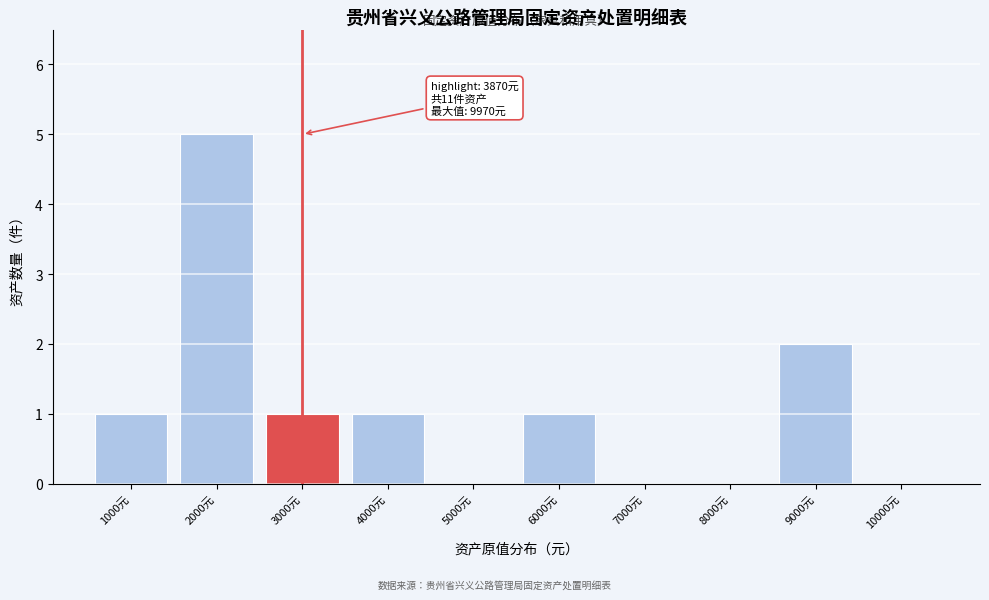

Reading left to right, transcribe all the data shown in this chart.

1000元=1	2000元=5	3000元=1	4000元=1	5000元=0	6000元=1	7000元=0	8000元=0	9000元=2	10000元=0